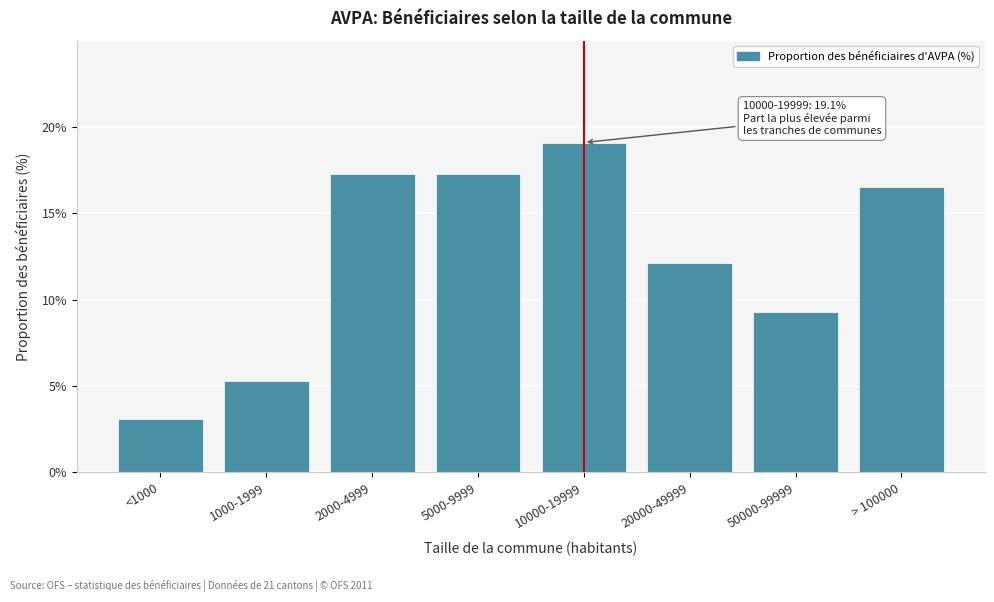

Reading left to right, transcribe all the data shown in this chart.

<1000=3.1	1000-1999=5.3	2000-4999=17.3	5000-9999=17.3	10000-19999=19.1	20000-49999=12.1	50000-99999=9.3	> 100000=16.5